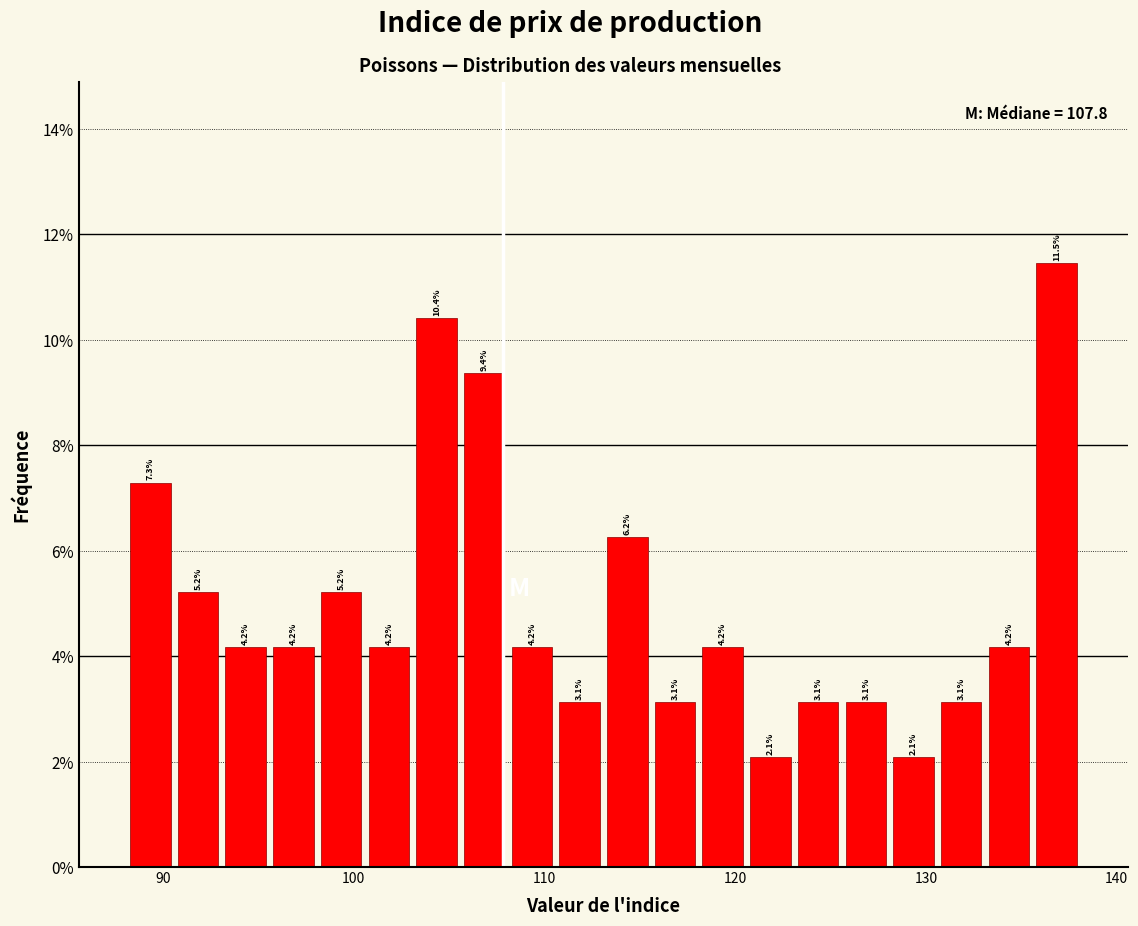

Read against the x-axis, roughly where is the centre of the tallest bar?

137